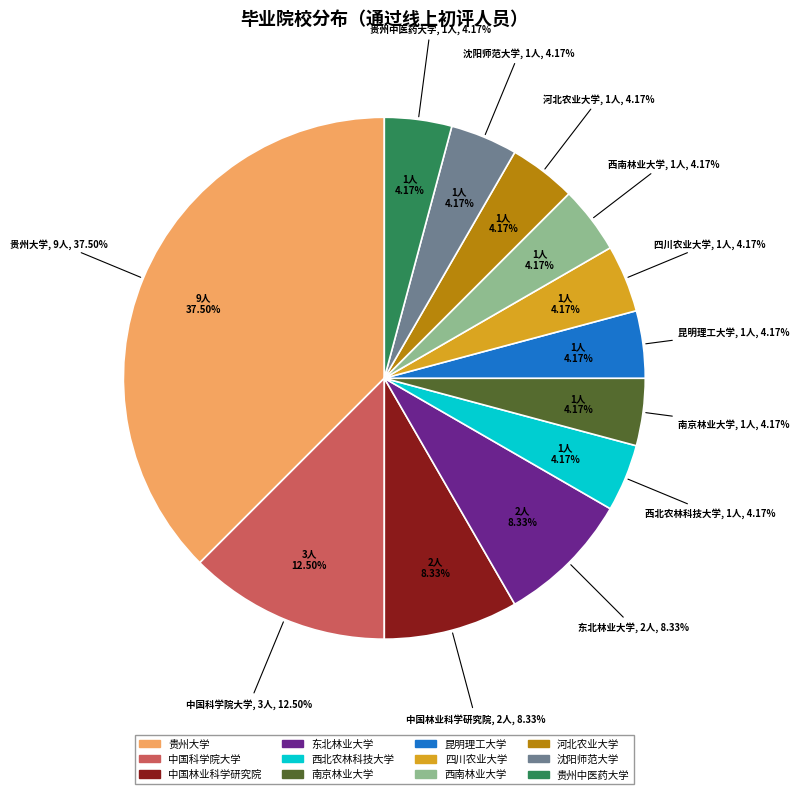

Do 昆明理工大学 and 中国林业科学研究院 together represent more than half of the pie?

No